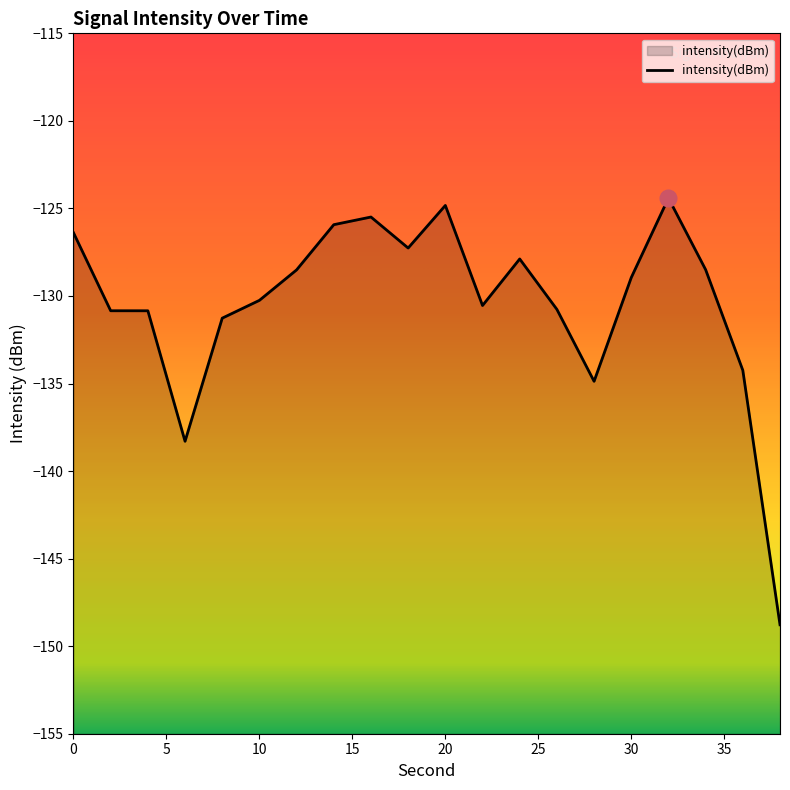

Reading right to left, what are all the values shown in this chart?

-148.8	-134.2	-128.5	-124.4	-128.9	-134.9	-130.8	-127.9	-130.5	-124.8	-127.3	-125.5	-125.9	-128.5	-130.2	-131.3	-138.3	-130.8	-130.8	-126.4